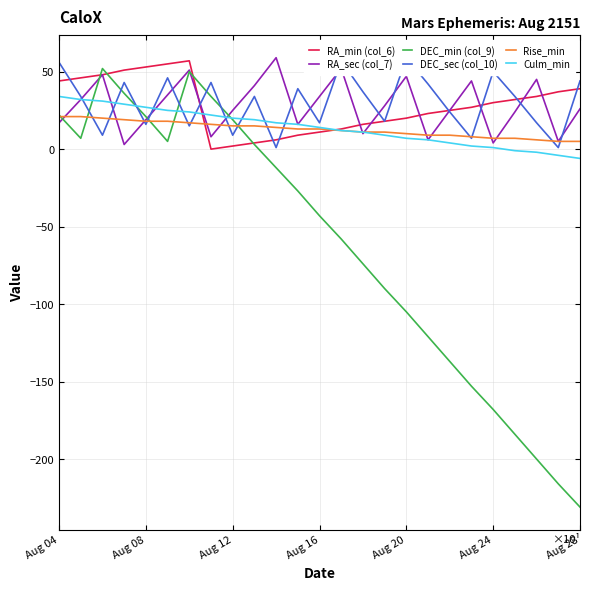

How many lines are shown in the chart?

6